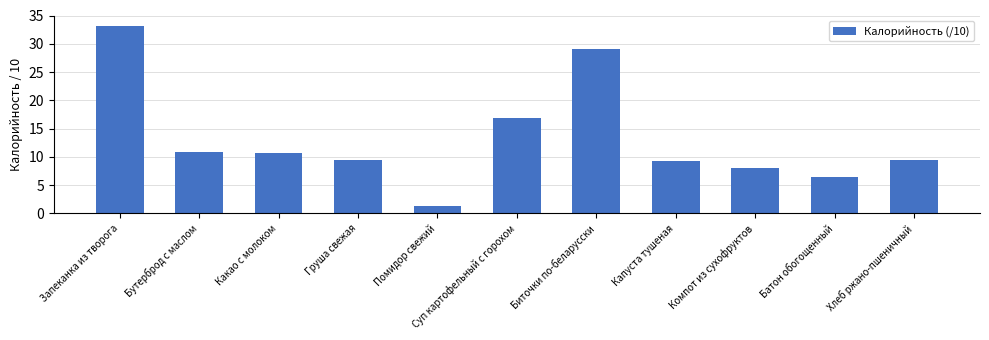

The chart shows a value of 10.8 at Бутерброд с маслом. True or false?

True